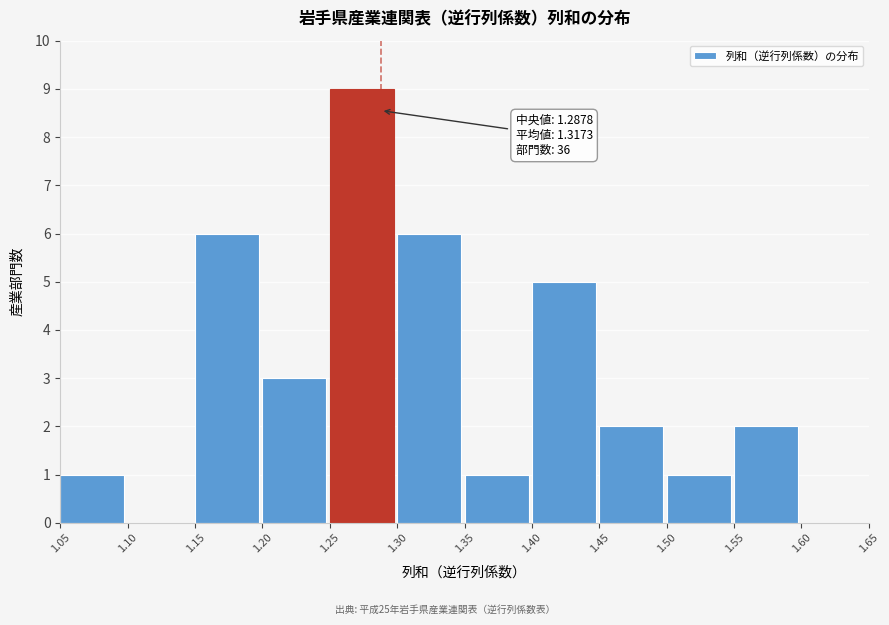

Which range on the x-axis has the tallest bar?

1.25 to 1.30